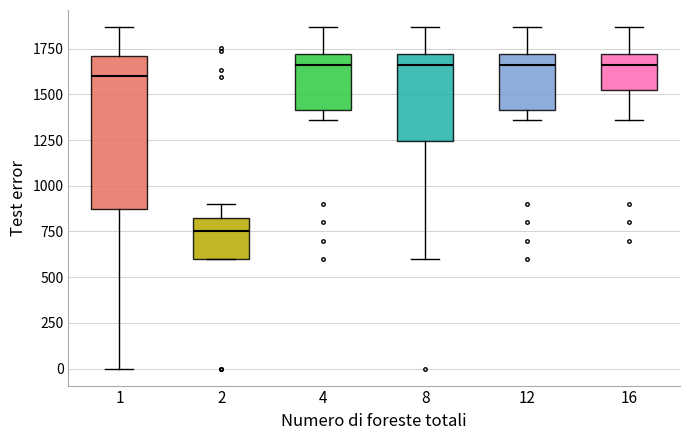

Reading left to right, transcribe this box plot: for each box, give where its median line is, the range the box spans, and where its two whiskers end, as read against the y-axis. The values are not printed on the chart, so give them approximately, as read against the axis.

1: median 1600, box 900 to 1700, whiskers 0 to 1850
2: median 750, box 600 to 850, whiskers 600 to 900
4: median 1650, box 1400 to 1700, whiskers 1350 to 1850
8: median 1650, box 1250 to 1700, whiskers 600 to 1850
12: median 1650, box 1400 to 1700, whiskers 1350 to 1850
16: median 1650, box 1550 to 1700, whiskers 1350 to 1850